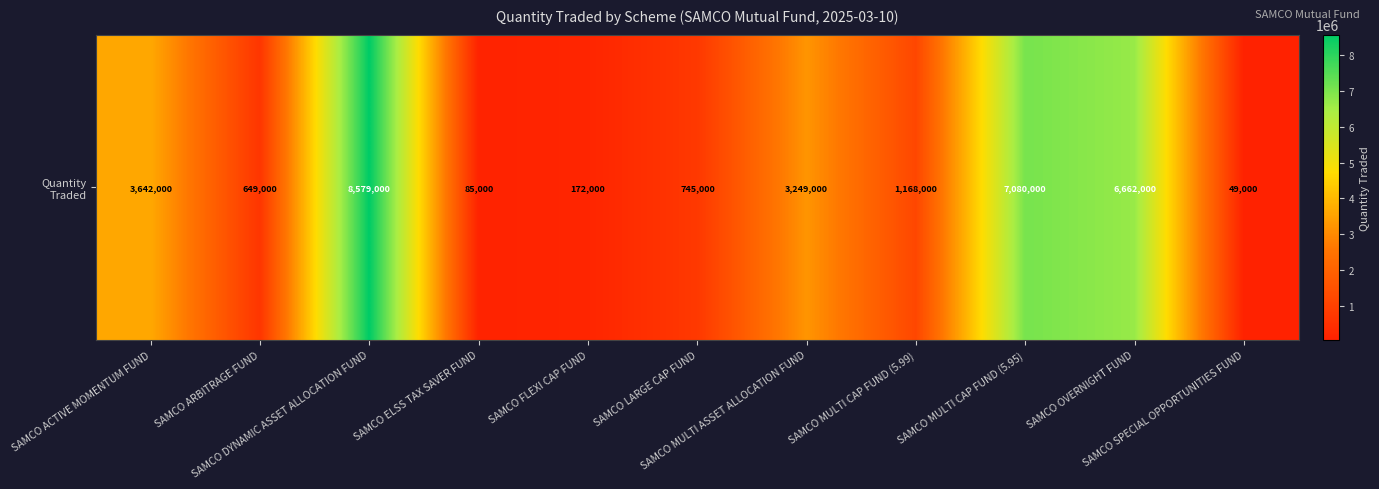

The value at SAMCO FLEXI CAP FUND is 279824. True or false?

False